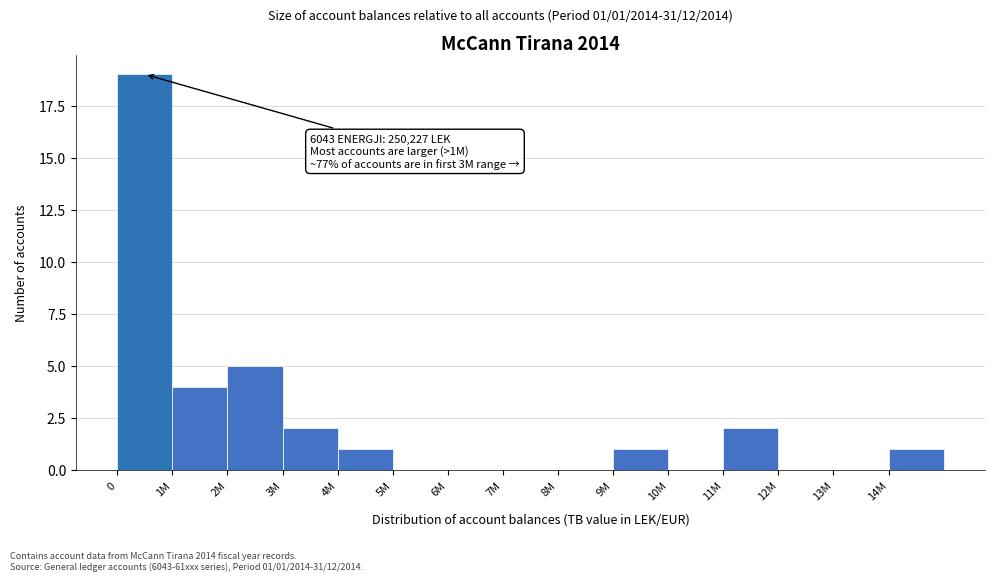

Reading left to right, what are all the values shown in this chart?

0=19	1M=4	2M=5	3M=2	4M=1	5M=0	6M=0	7M=0	8M=0	9M=1	10M=0	11M=2	12M=0	13M=0	14M=1